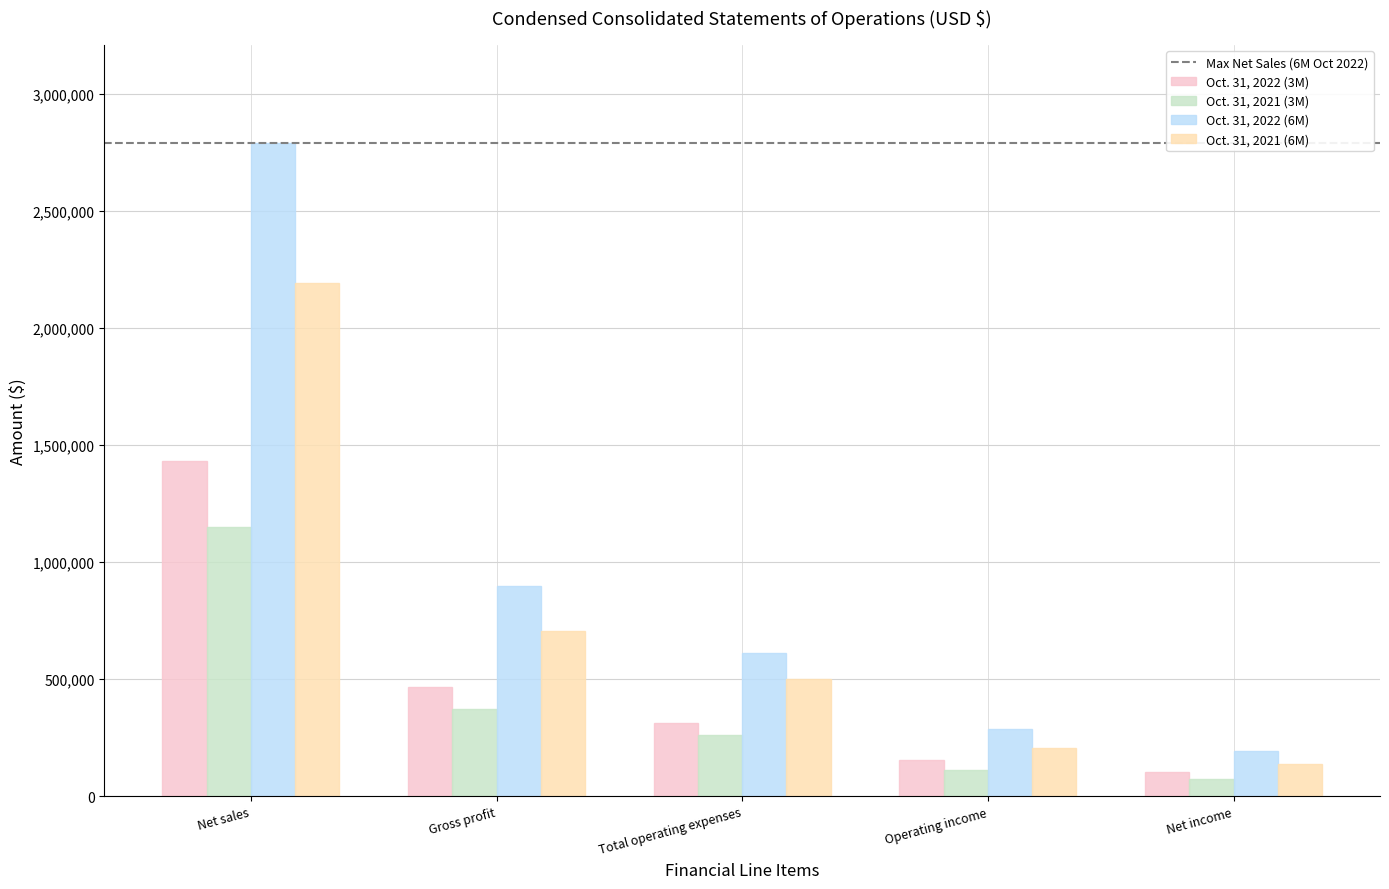

Which series has the widest spread of values?

Oct. 31, 2022 (6M)